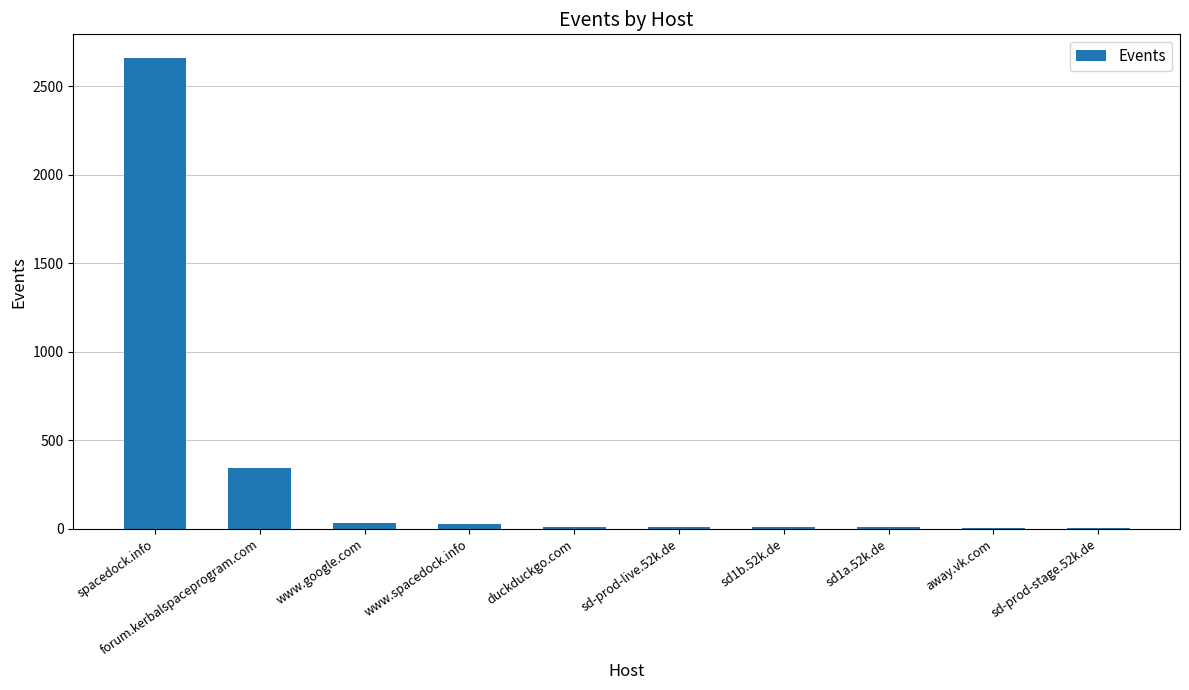

How many series are shown in this chart?

1